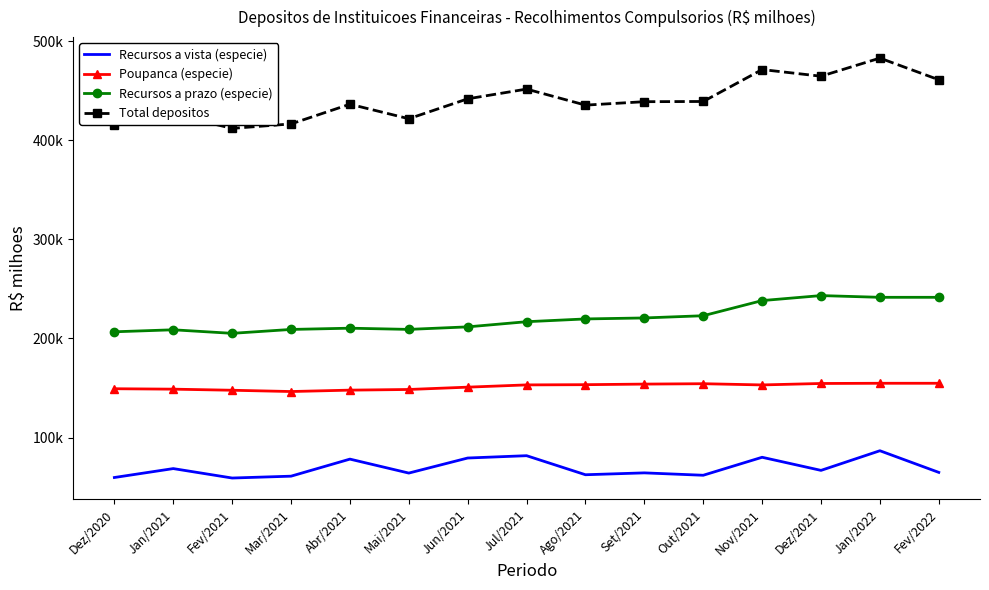

Between Abr/2021 and Fev/2022, which is larger?

Abr/2021